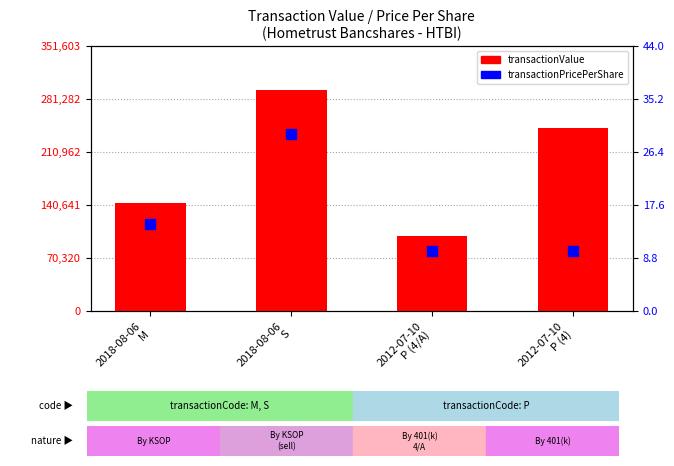

Which series has the largest Y range (max minus min)?

transactionValue